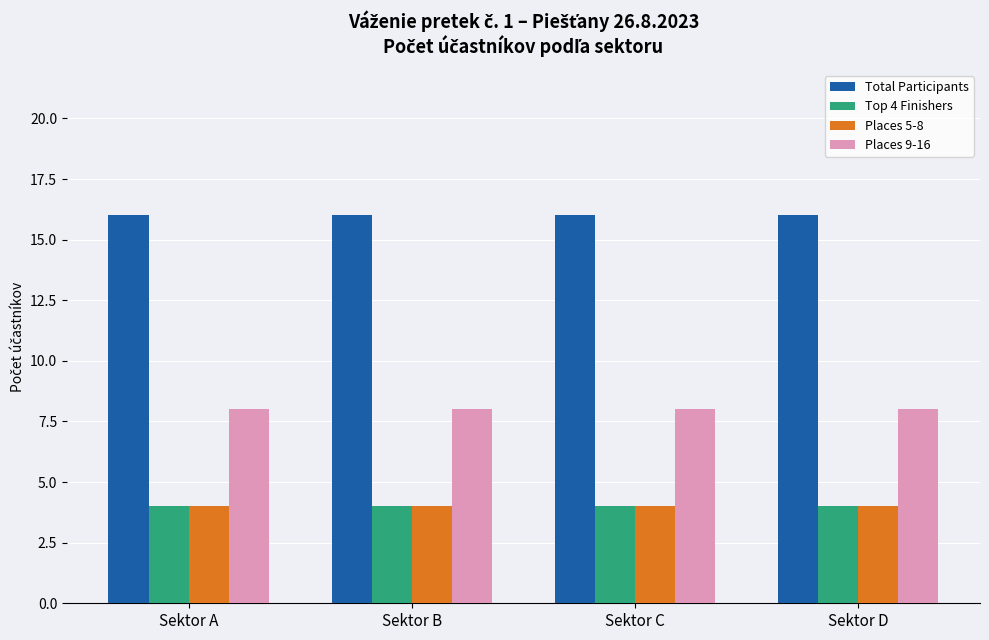

How many series are shown in this chart?

4